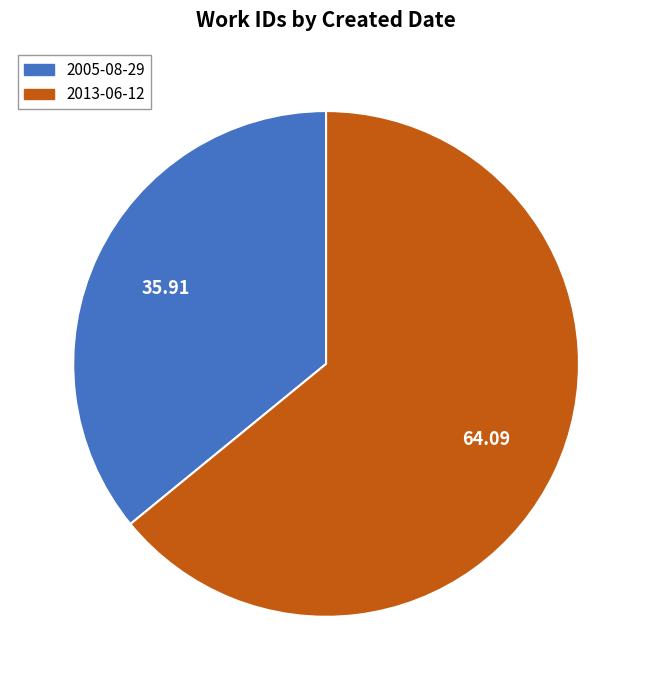

Is it true that 2005-08-29 is 51% of the pie?

False